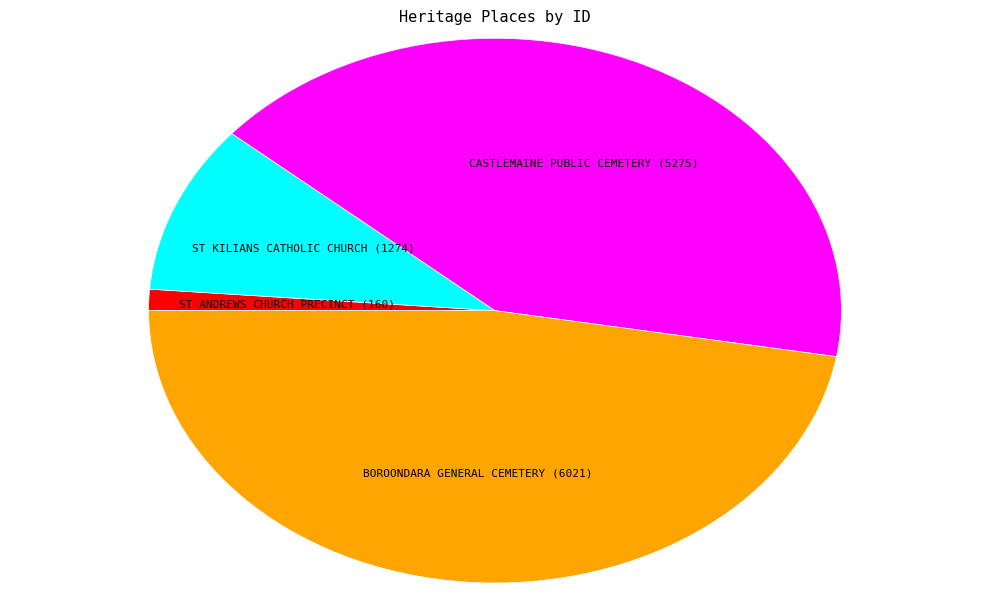

How many slices are in this pie chart?

4